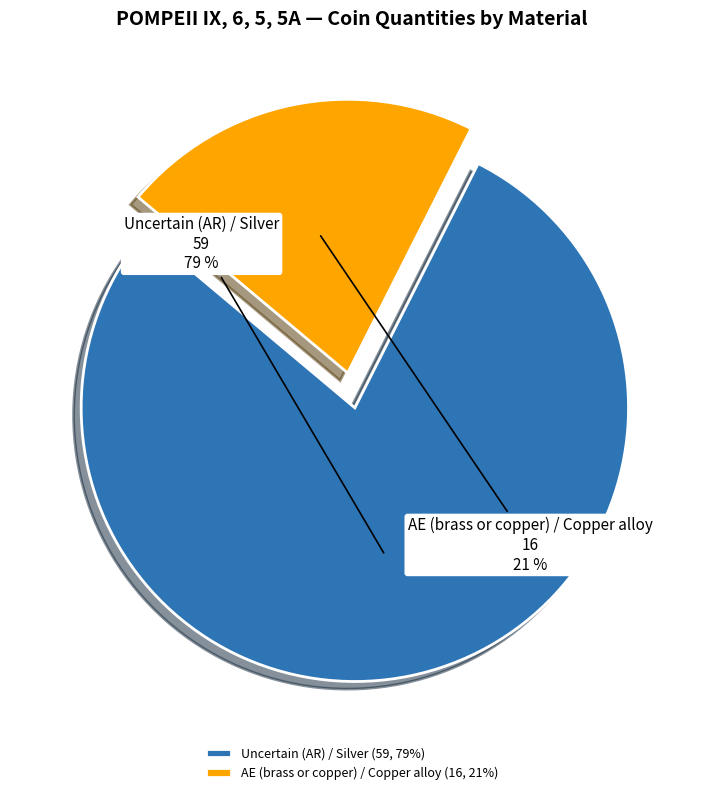

How many segments does this pie chart have?

2